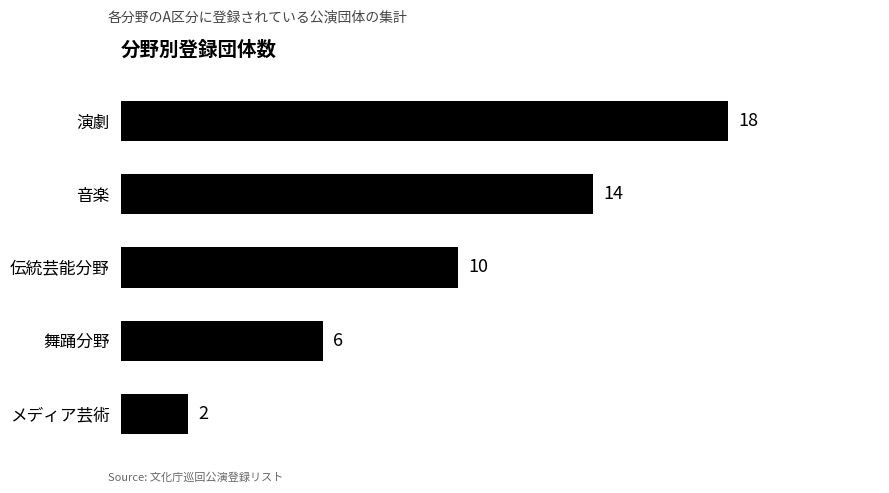

What is the minimum value shown in the chart?

2